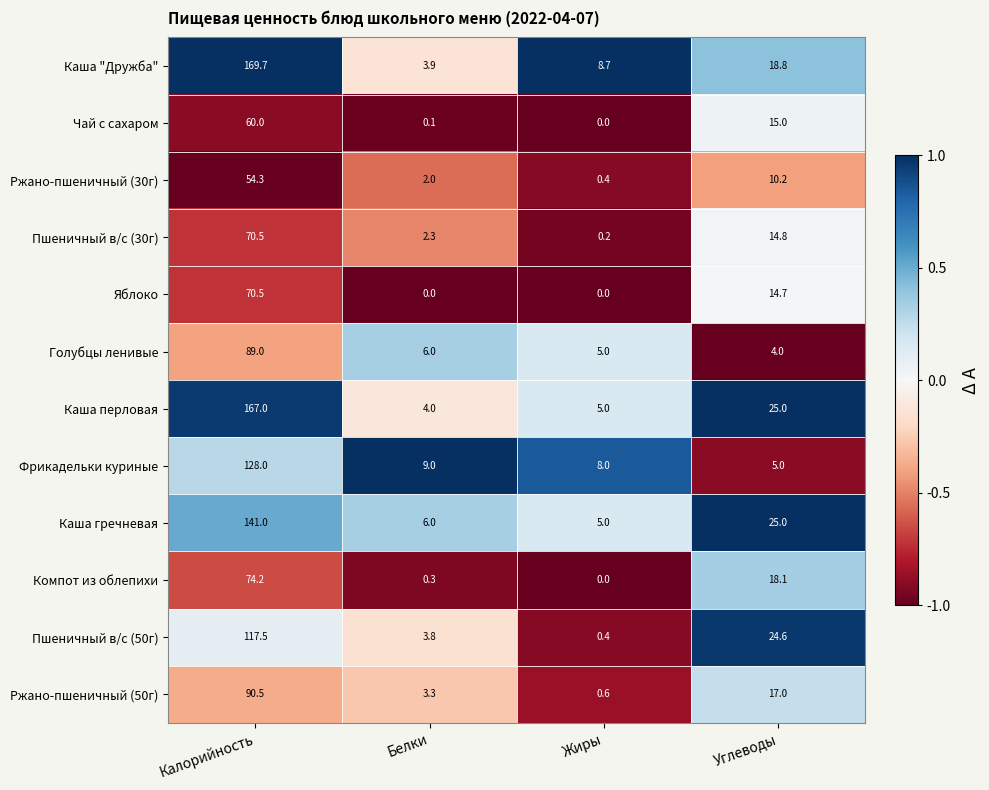

Which series has the widest spread of values?

Каша "Дружба"